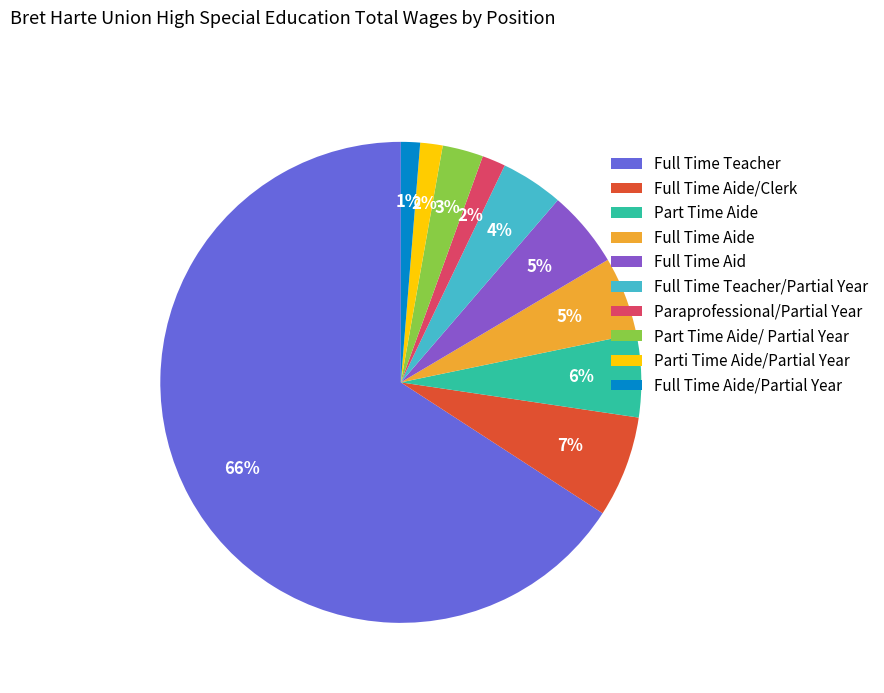

How many segments does this pie chart have?

10